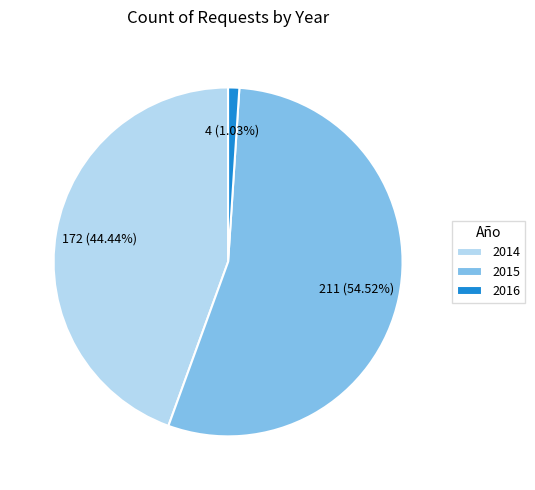

Is the sum of 2014 and 2016 greater than half?

No